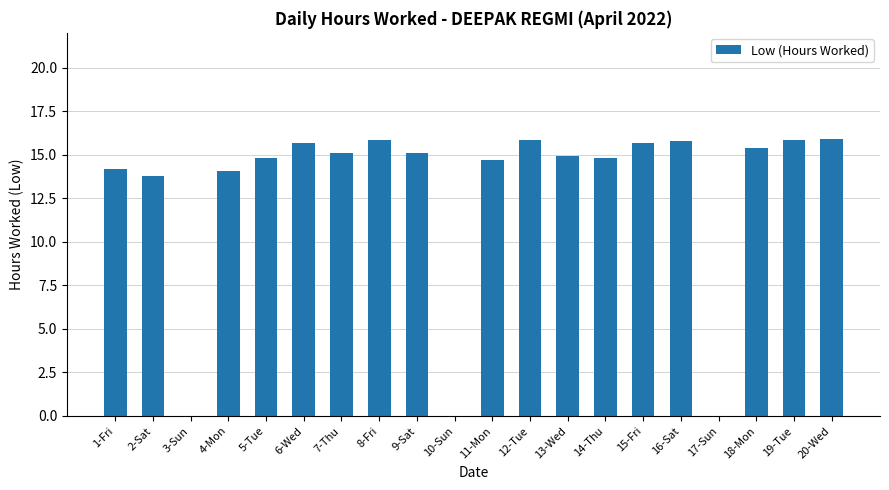

What is the sum of the values at 19-Tue and 16-Sat?

31.7